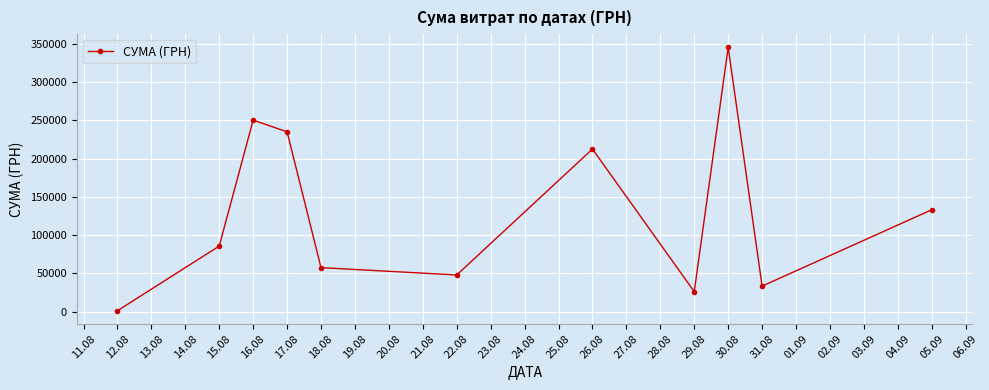

Between 30.08 and 29.08, which is larger?

30.08